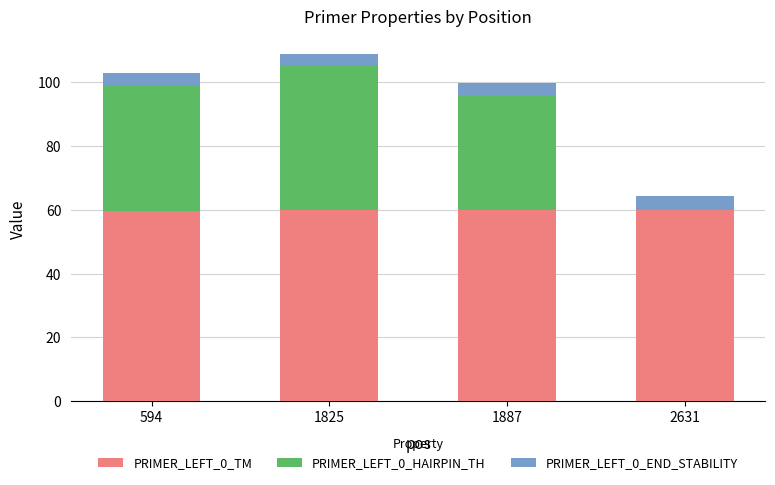

The value of PRIMER_LEFT_0_TM at 2631 is 60.0. True or false?

True